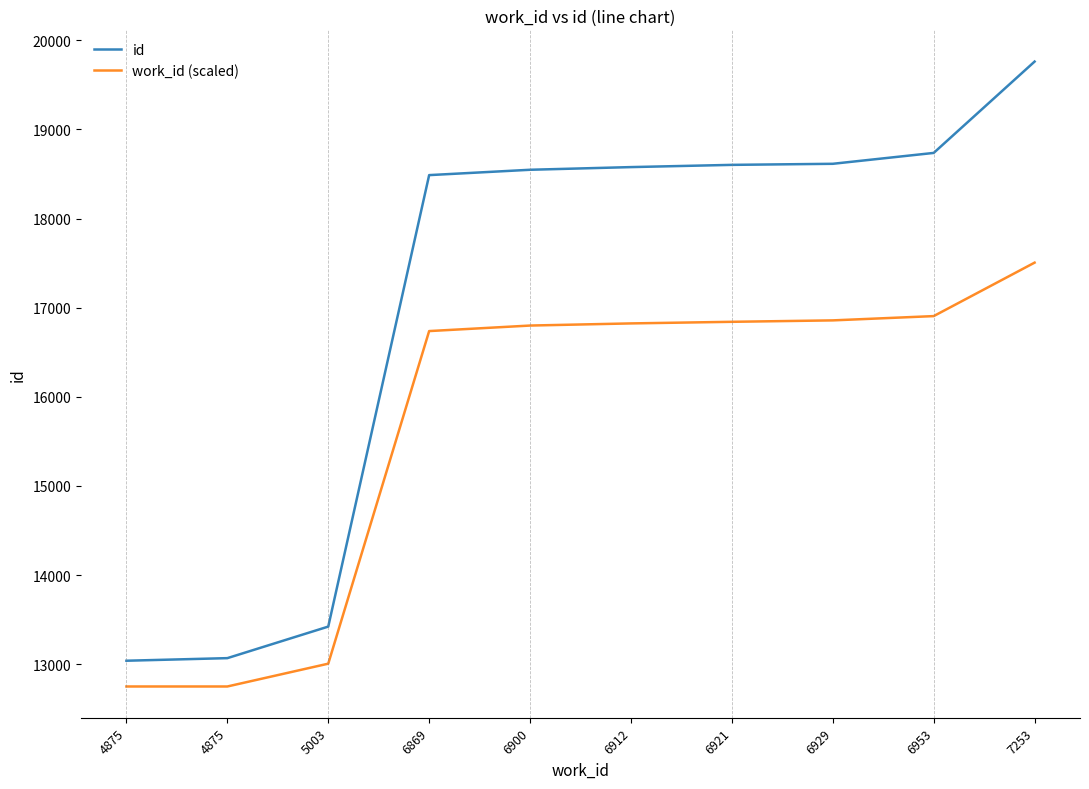

Rank the series by their average value, from highest to lowest.

id, work_id (scaled)